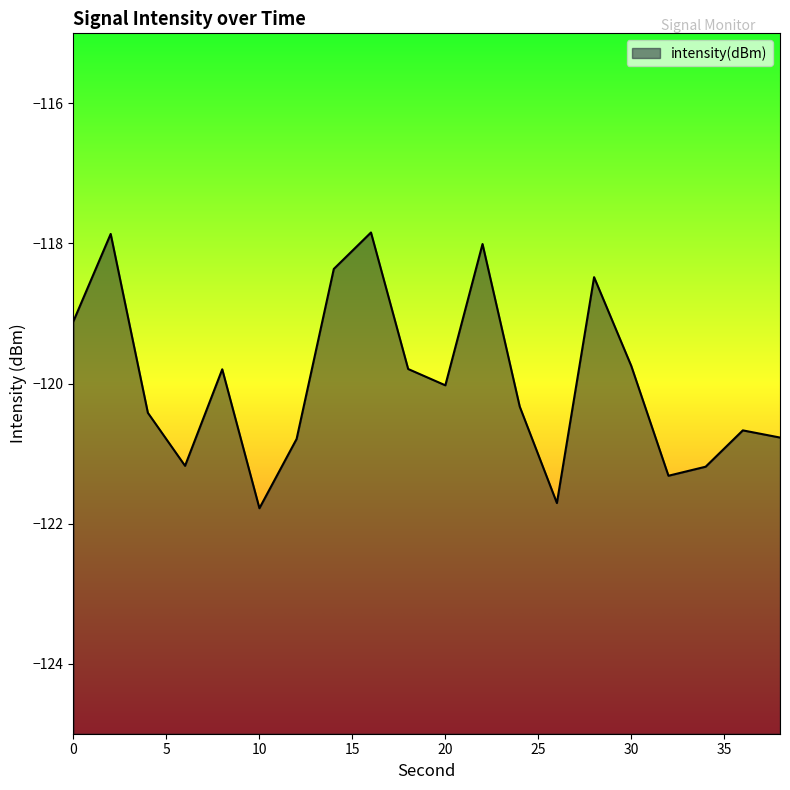

True or false: the data shows -66.0 at 34.

False